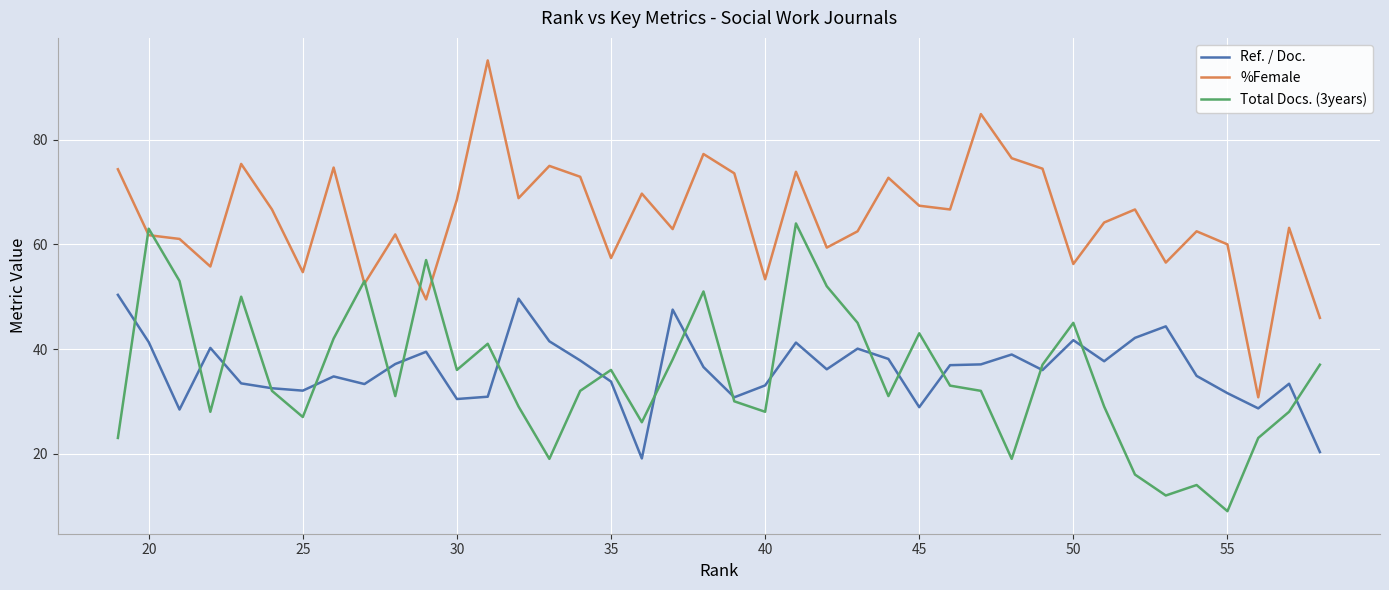

Does the chart display data point markers on the line(s)?

No